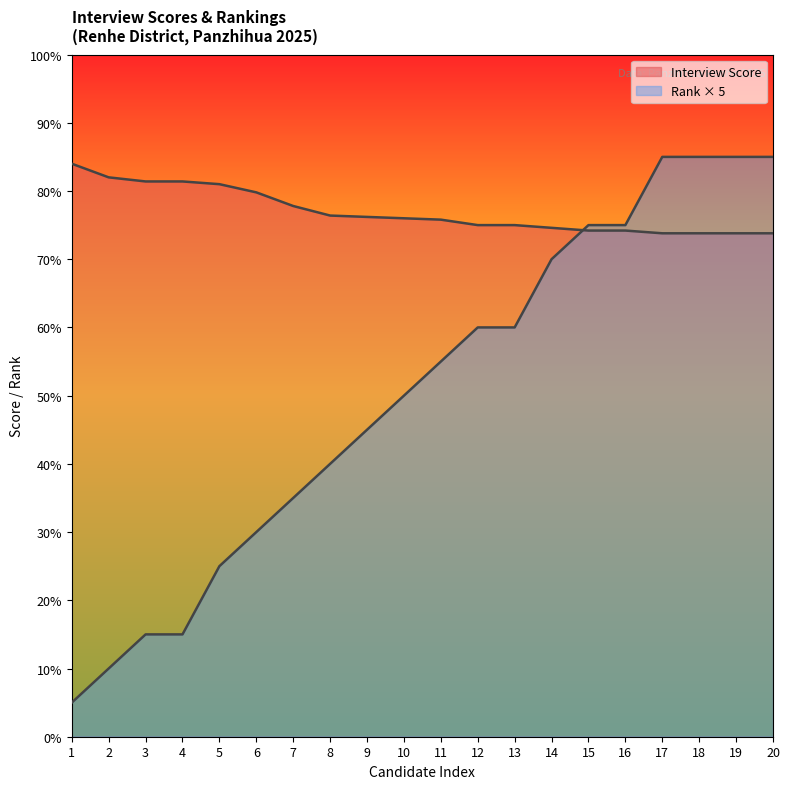

How many distinct data groups are displayed?

2